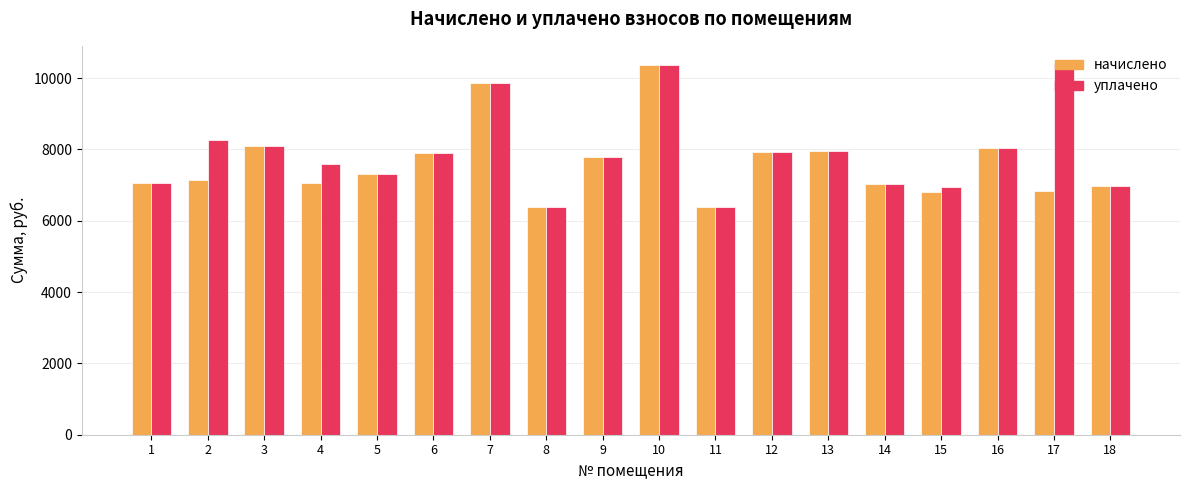

How many series are shown in this chart?

2